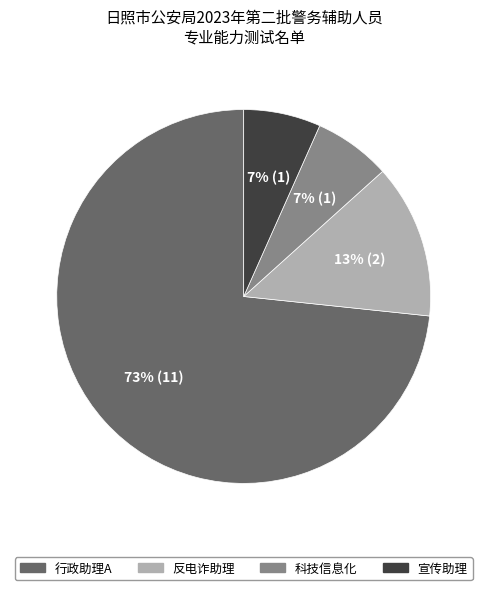

How many slices are in this pie chart?

4